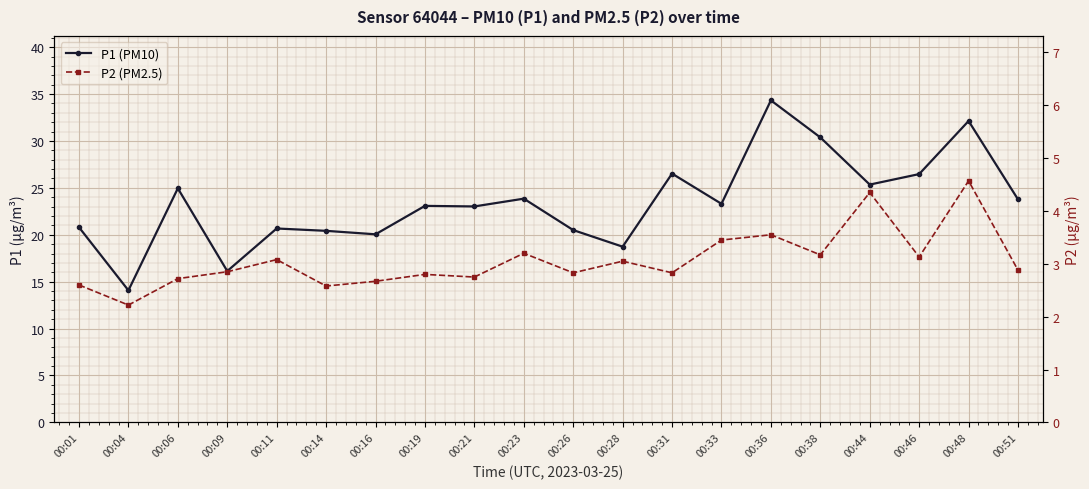

Rank the series by their average value, from lowest to highest.

P2 (PM2.5), P1 (PM10)